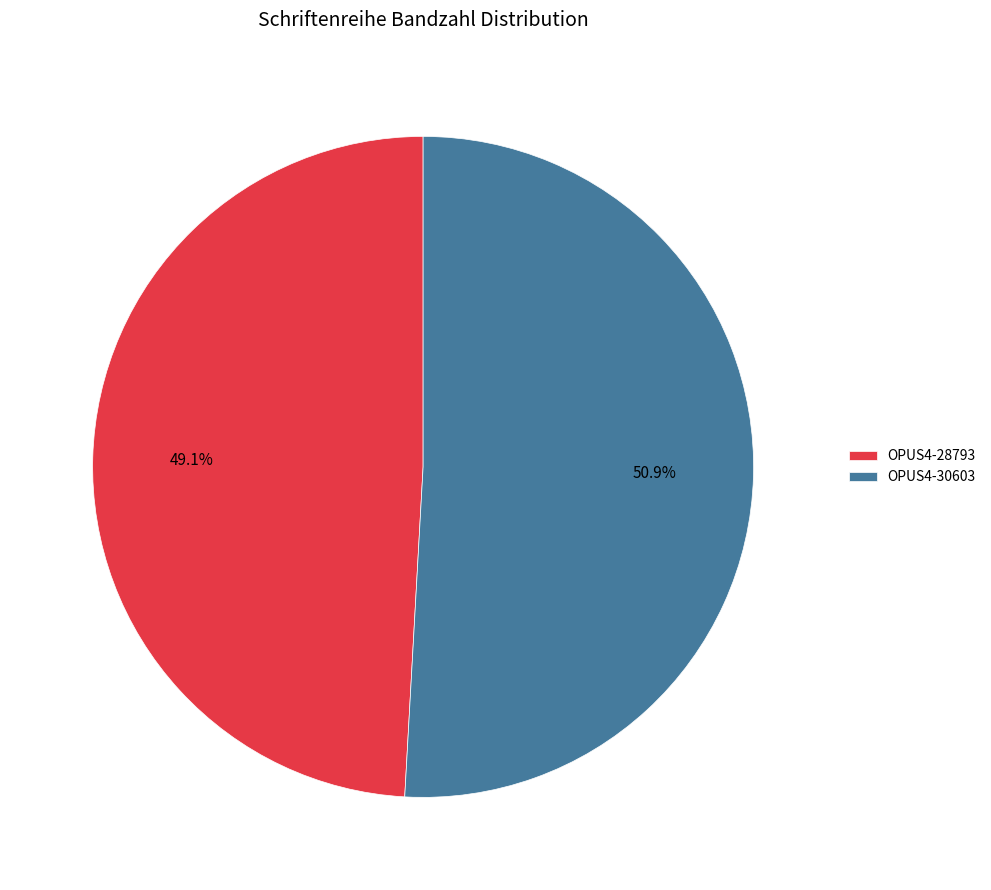

Which has a higher value, OPUS4-28793 or OPUS4-30603?

OPUS4-30603